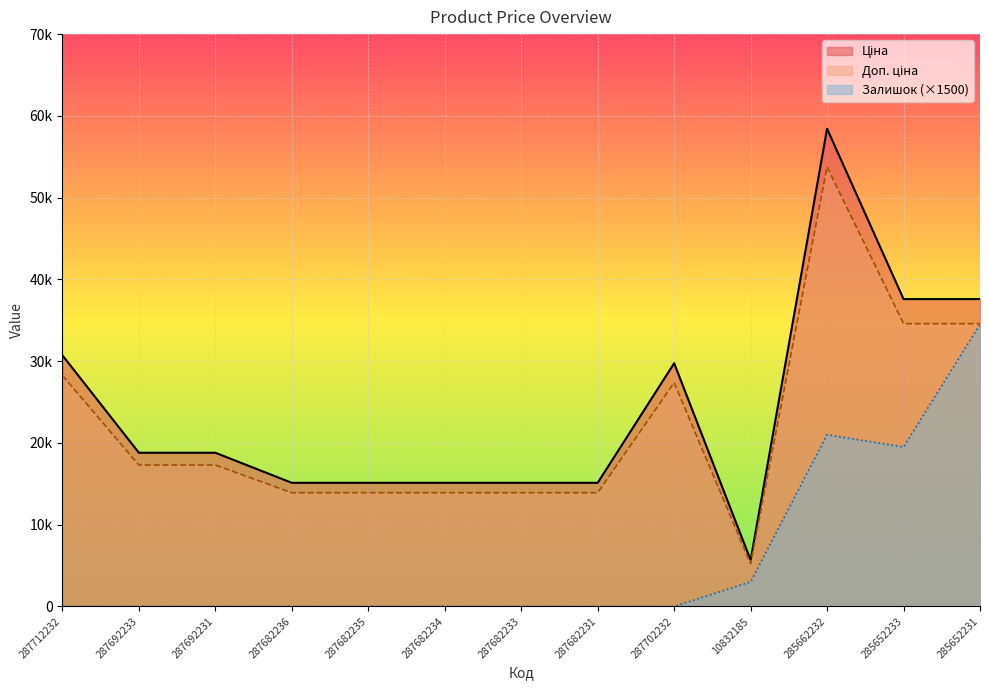

What is the highest value of the Ціна series?

58426.5